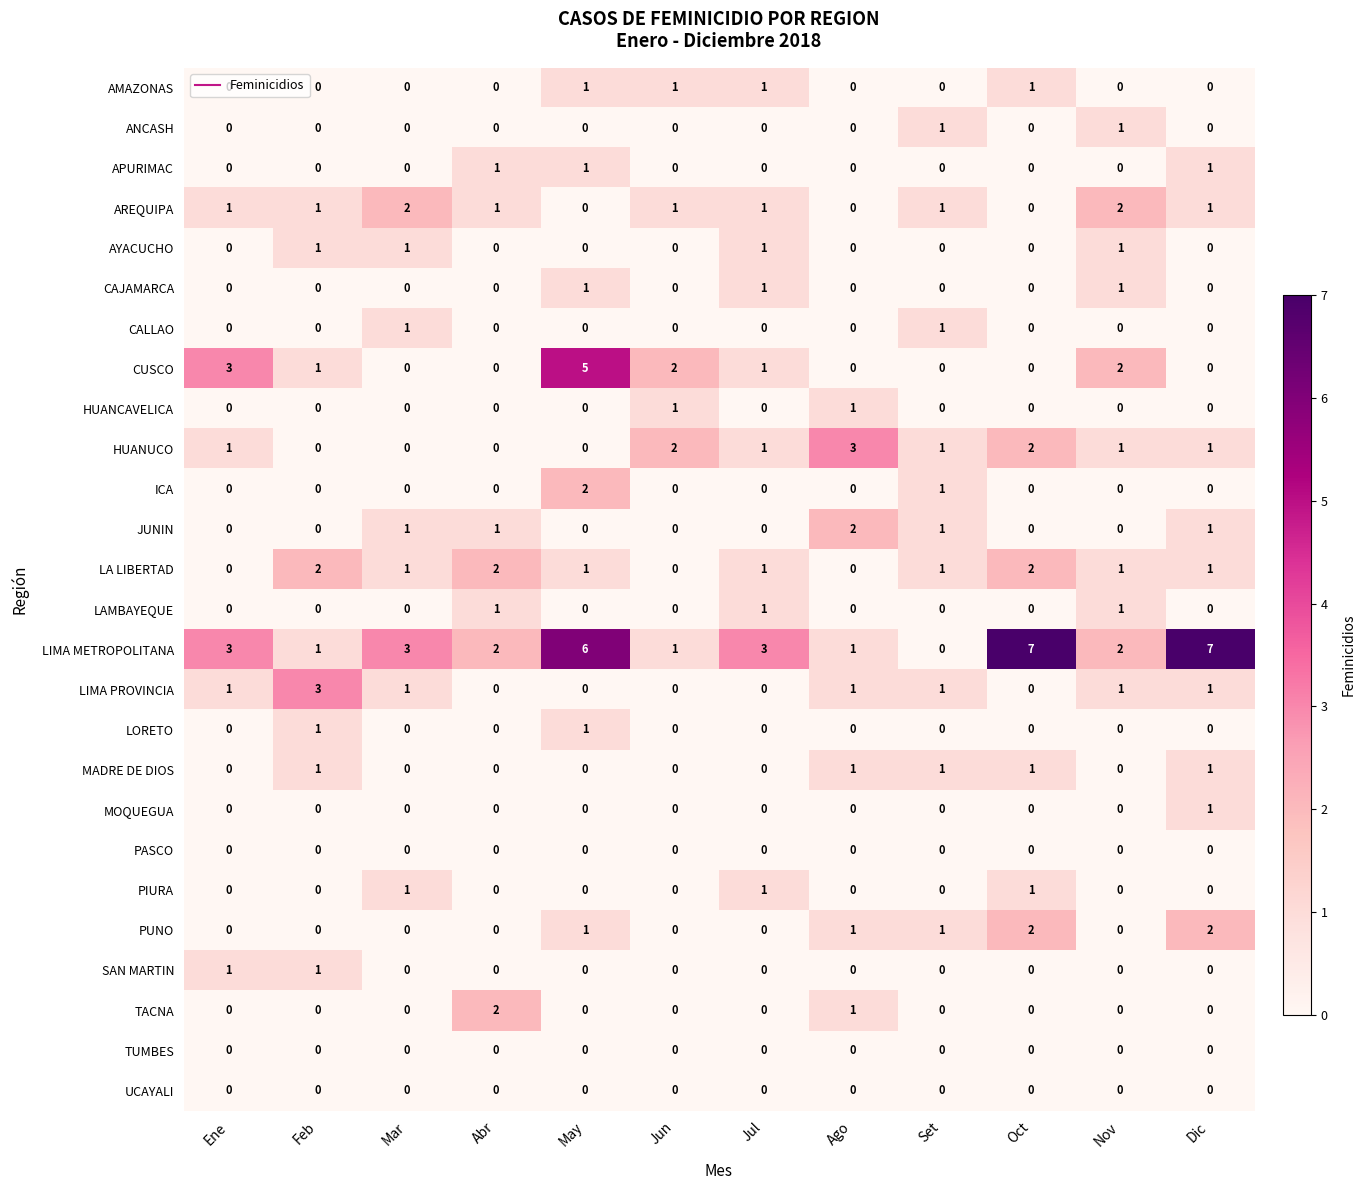

Which series changed the most between Abr and Ago?

HUANUCO